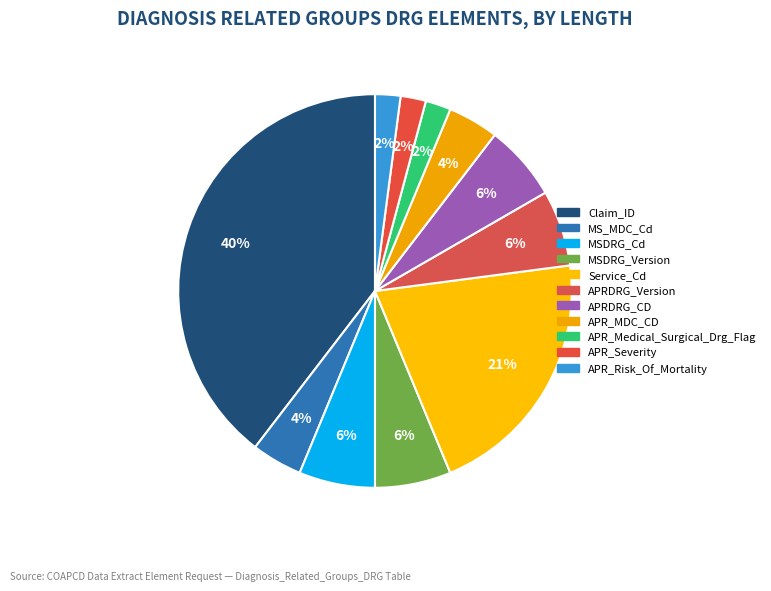

How many segments does this pie chart have?

11